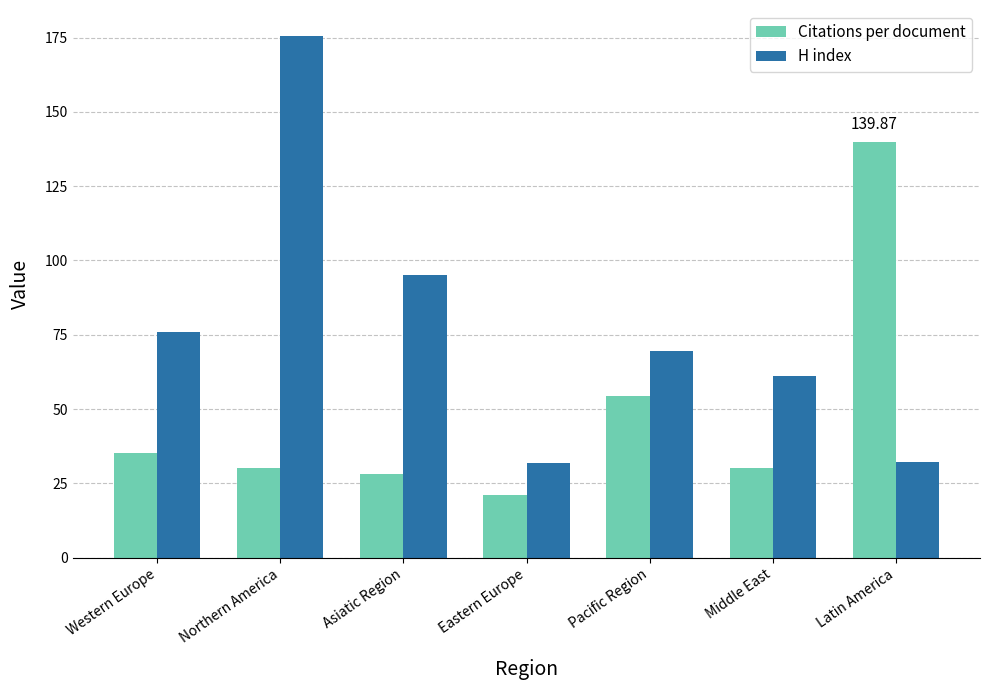

Which series has the largest total across all categories?

H index